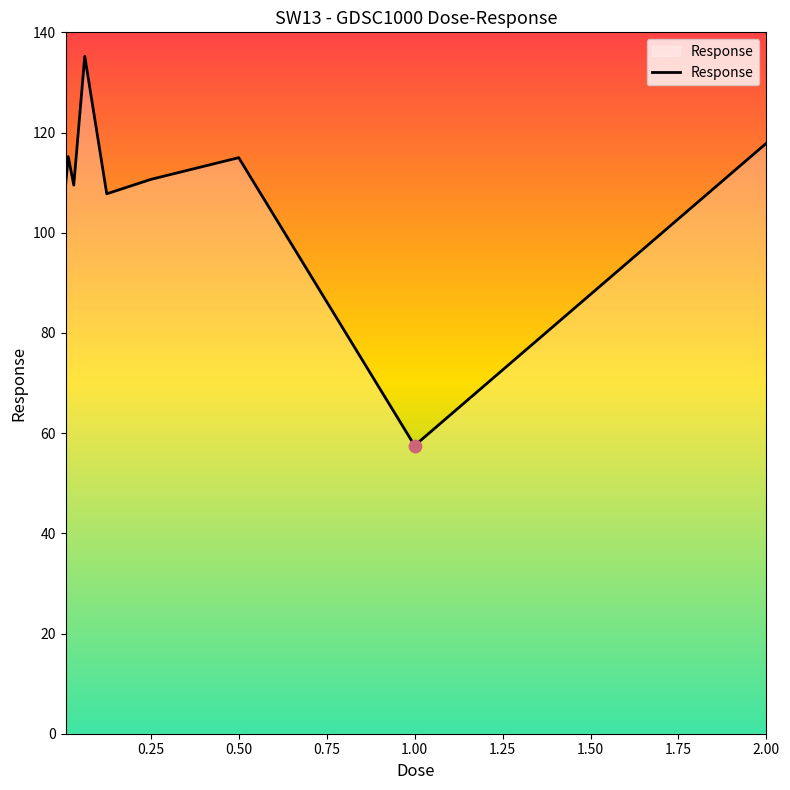

What is the minimum value shown in the chart?

57.5